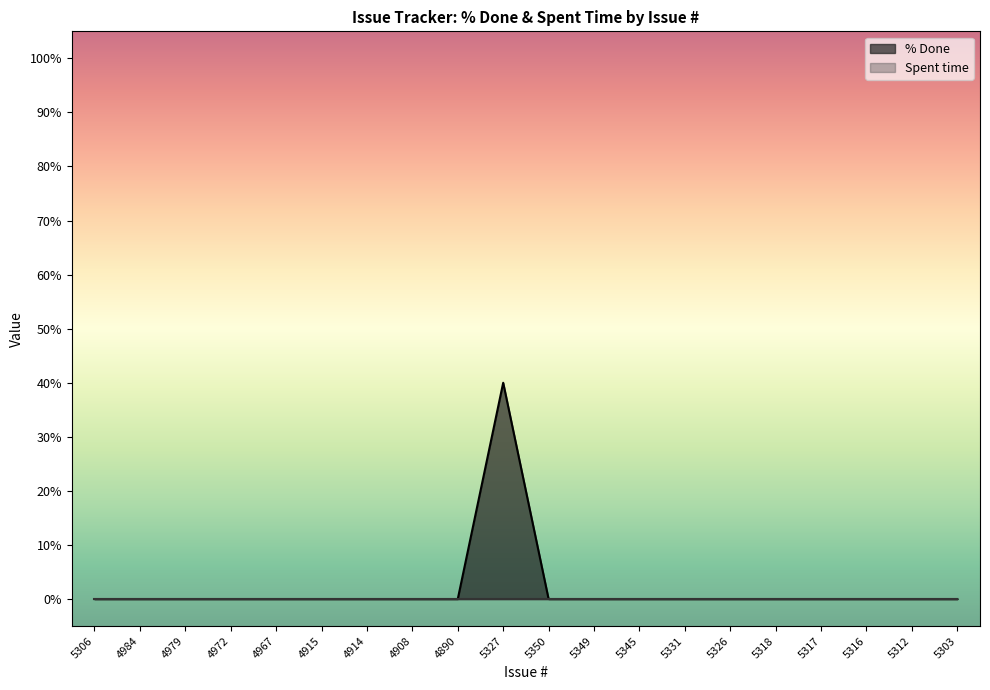

What is the maximum value shown in the chart?

40